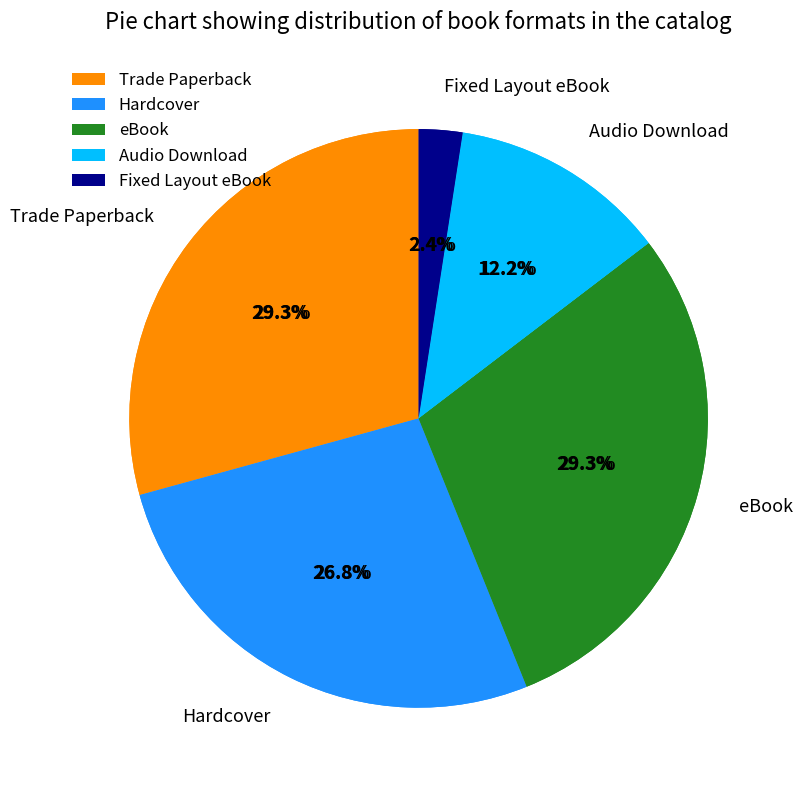

To the nearest percent, what is the difference between the largest and smallest slice percentages?

27%